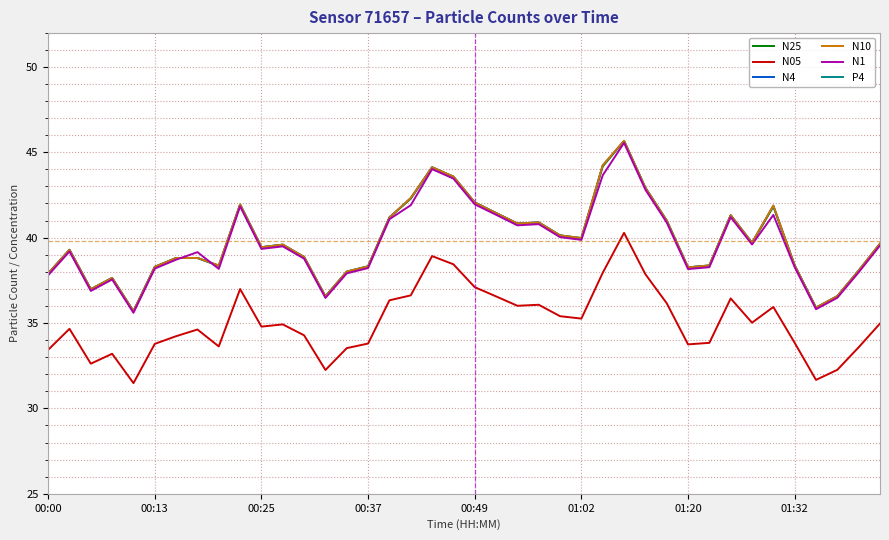

What is the difference between the maximum and minimum values in the P4 series?

1.8